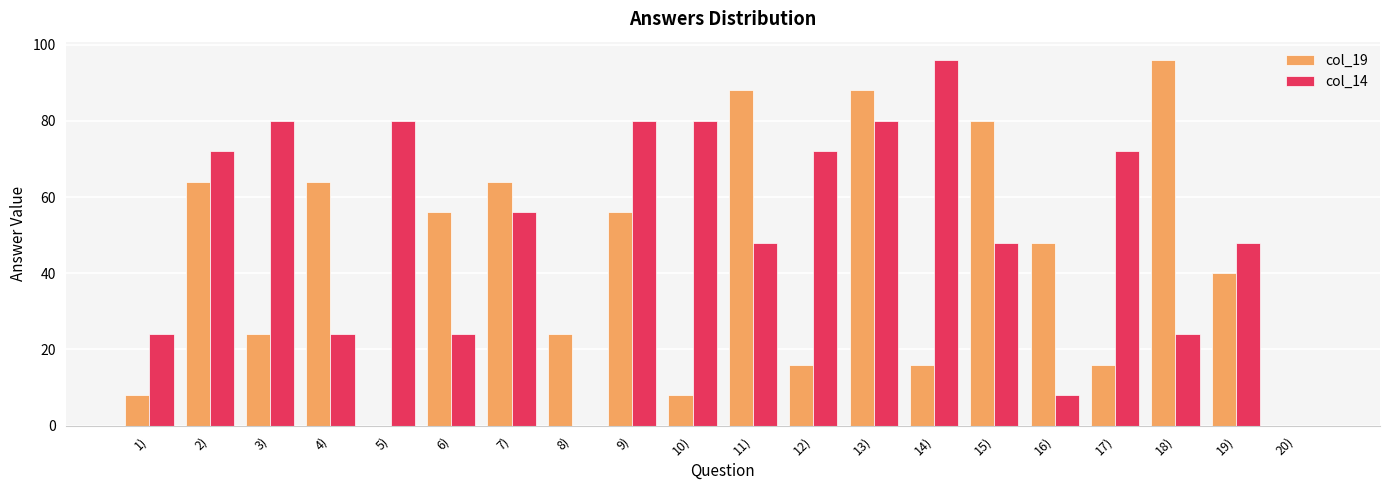

What is the greatest value displayed?

96